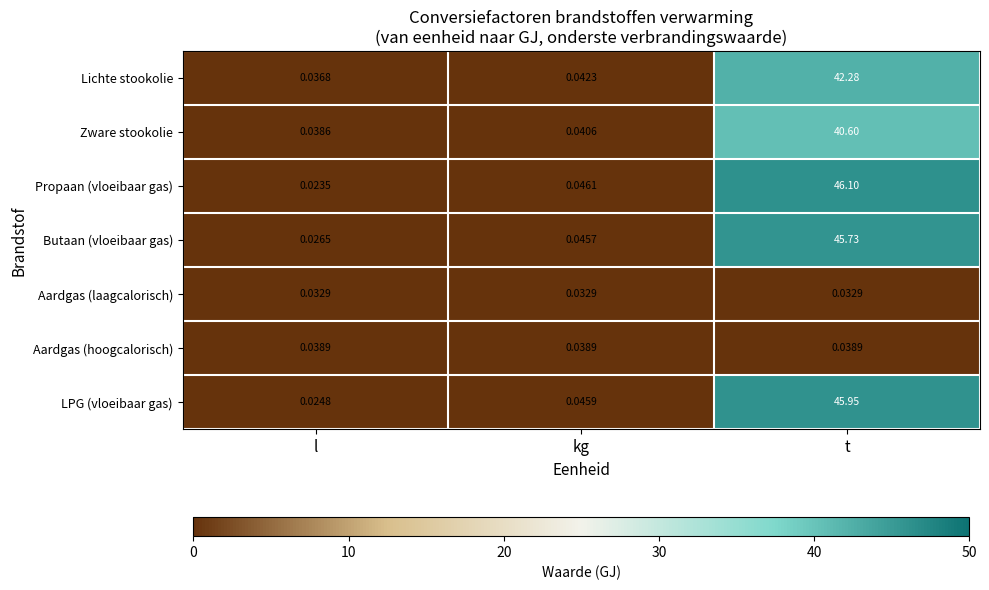

At which category is the sum across all series the highest?

t